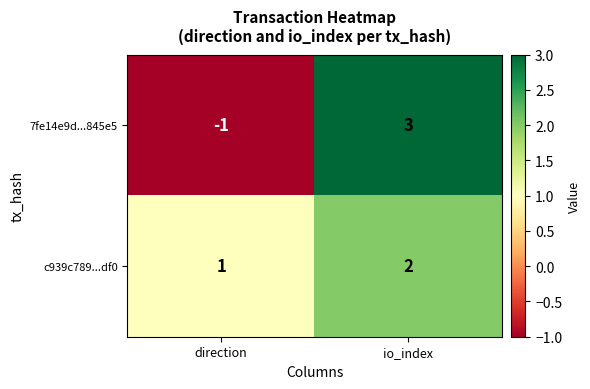

Where is 7fe14e9d...845e5 nearest to the value 1?

direction